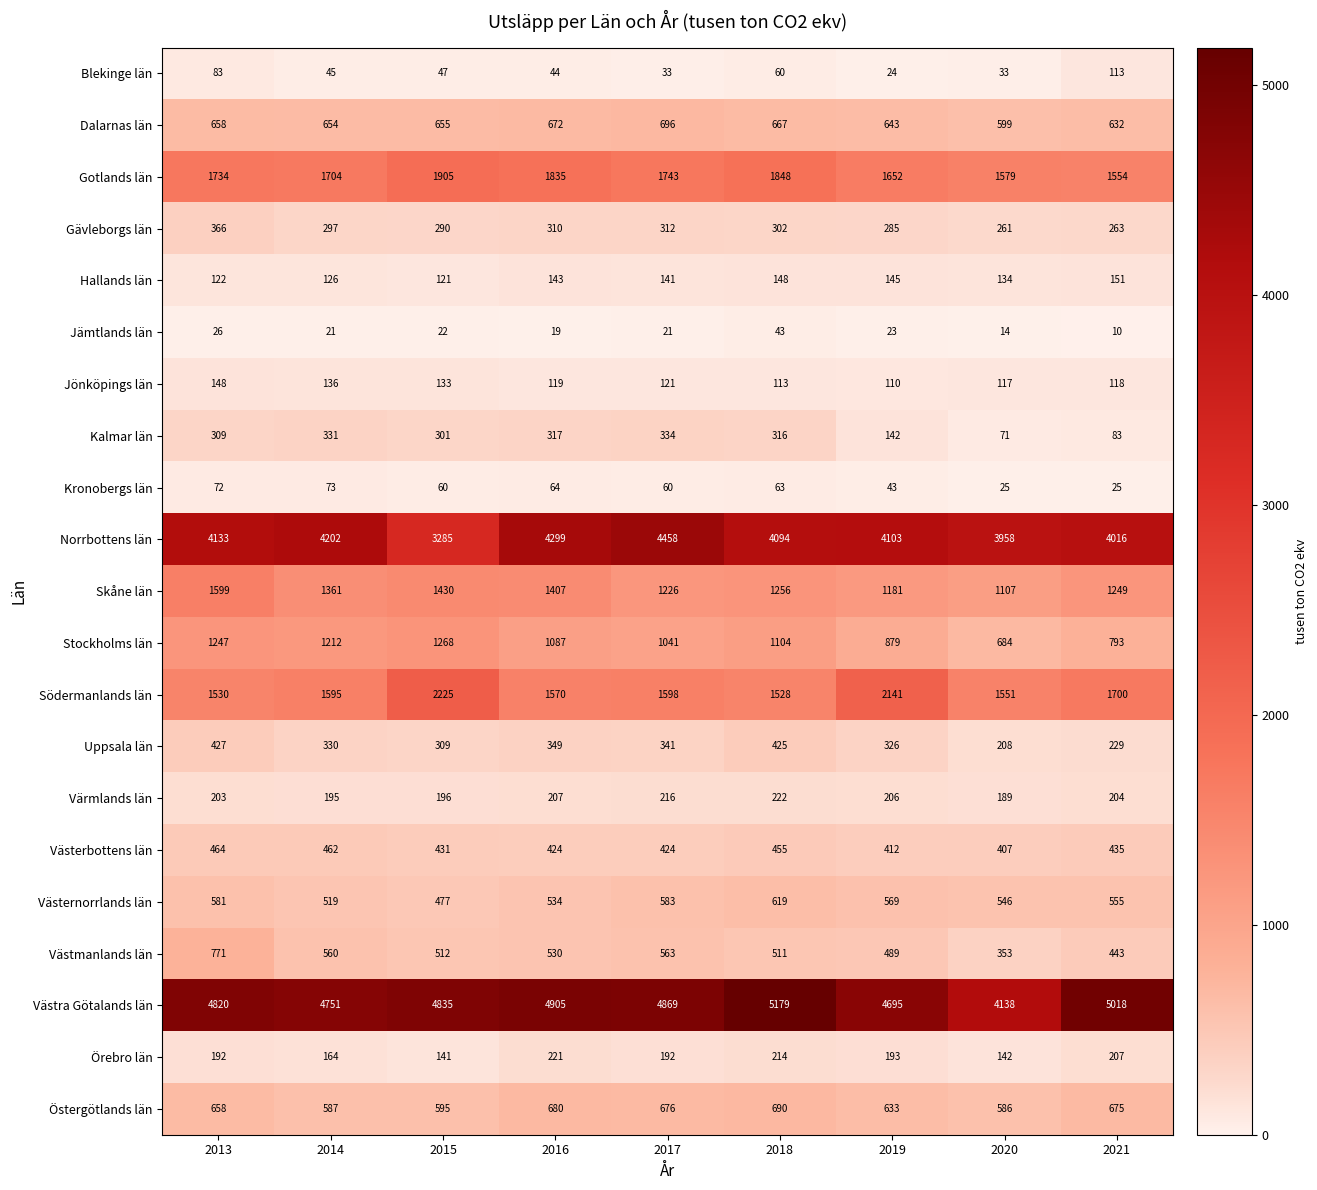

What is the spread (max minus min) of values at 2015?

4813